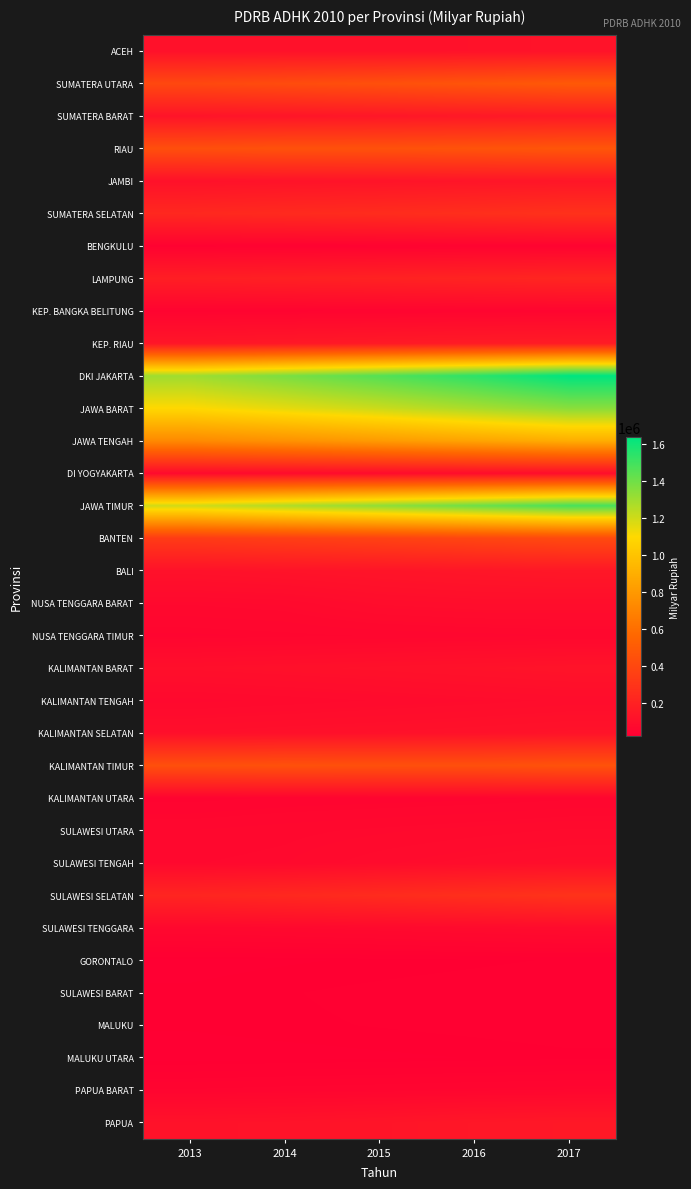

What is the greatest value displayed?

1635366.6